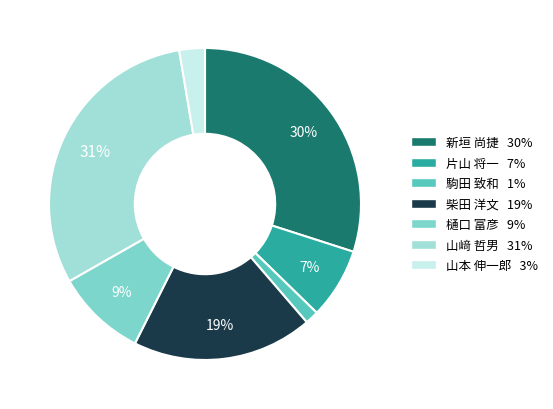

Rank the categories by value from lowest to highest.

駒田 致和, 山本 伸一郎, 片山 将一, 樋口 富彦, 柴田 洋文, 新垣 尚捷, 山﨑 哲男